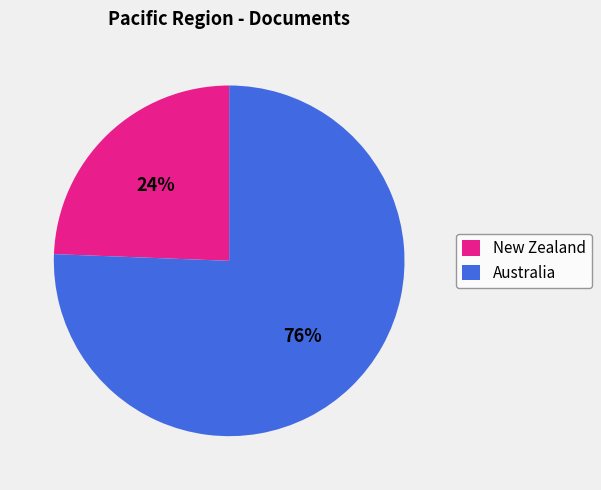

Count the number of slices in the pie.

2